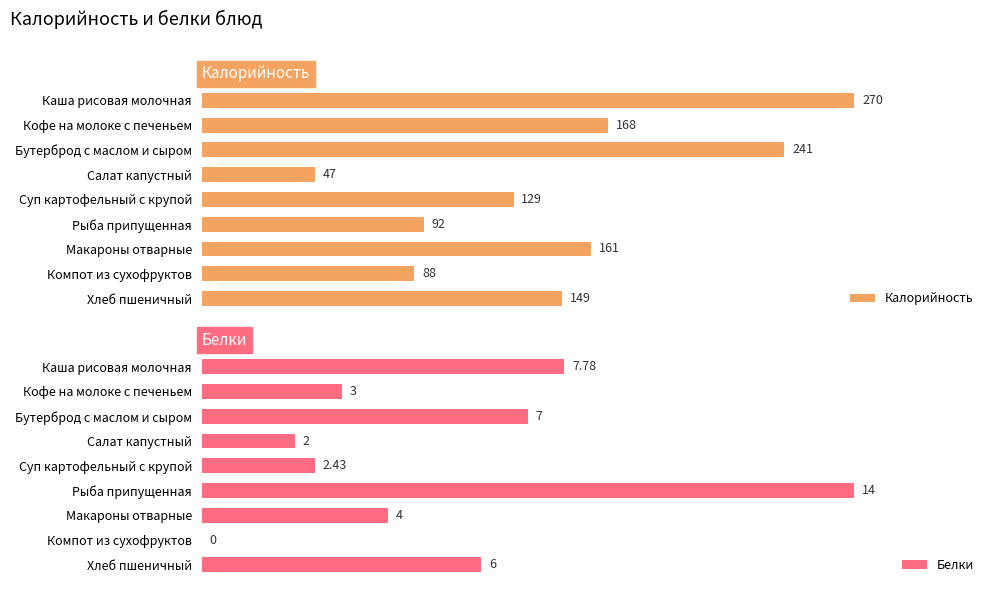

At which label is Белки closest to 7?

Бутерброд с маслом и сыром